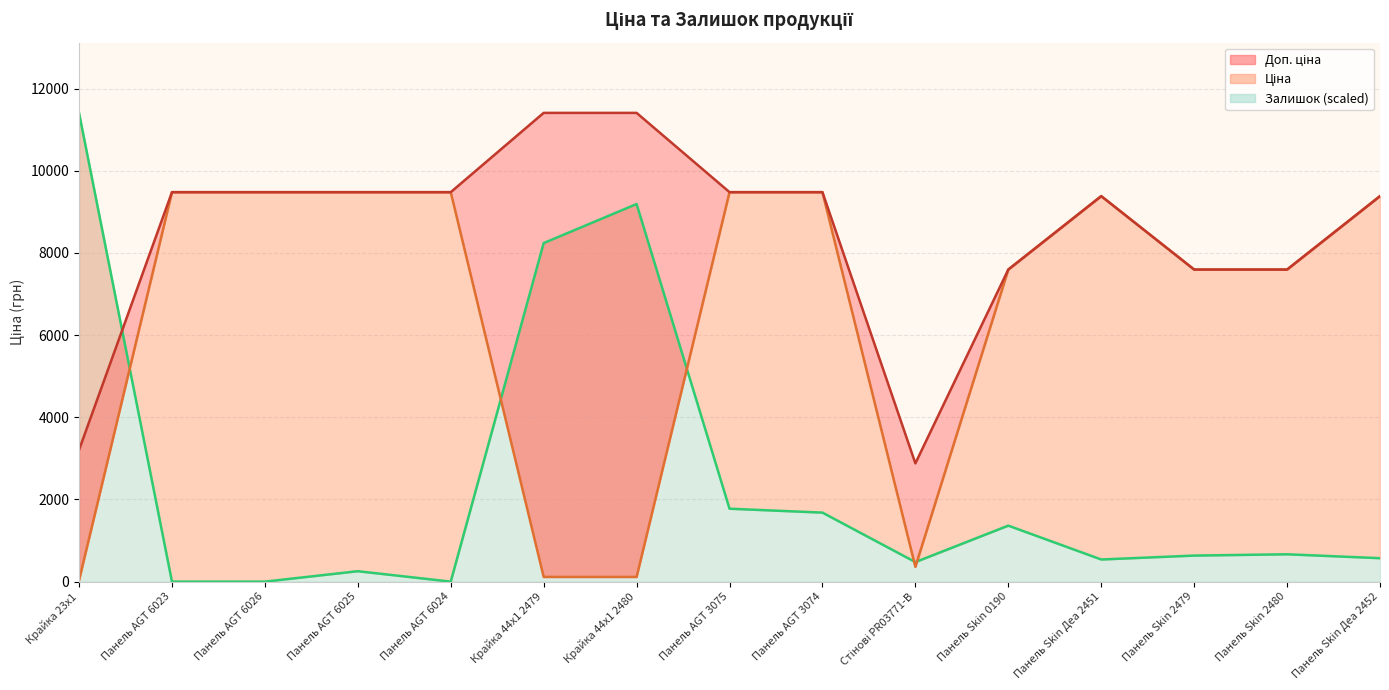

True or false: Ціна and Залишок intersect in this chart.

True